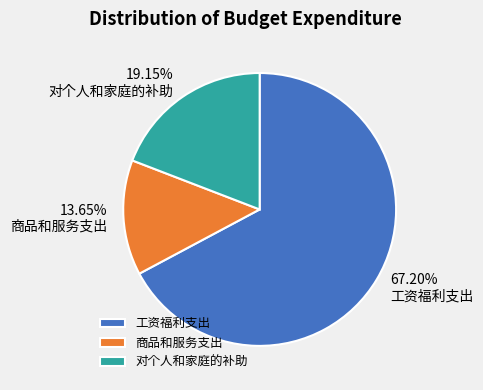

Is there any slice that represents more than half of the pie?

Yes